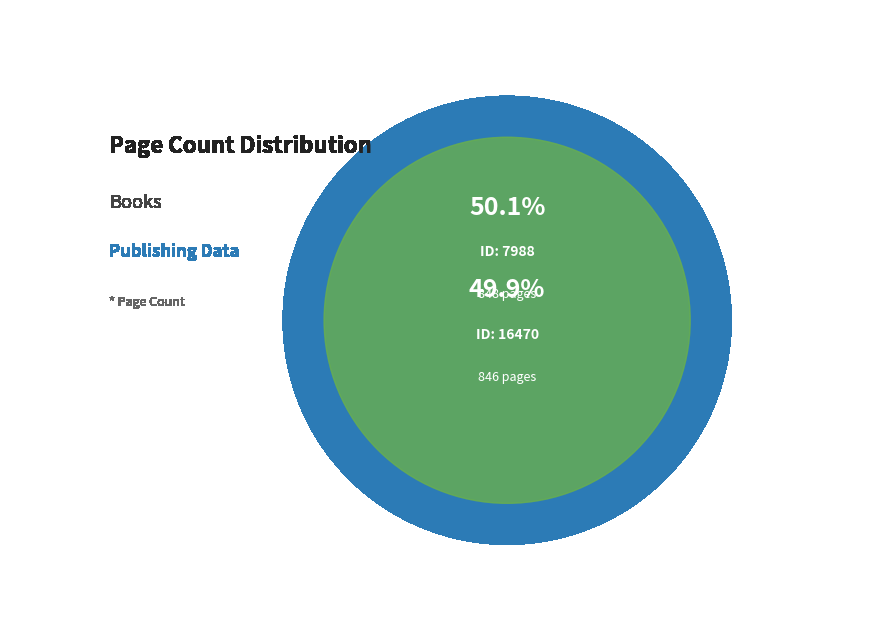

To the nearest percent, what percentage of the pie is 7988?

50%